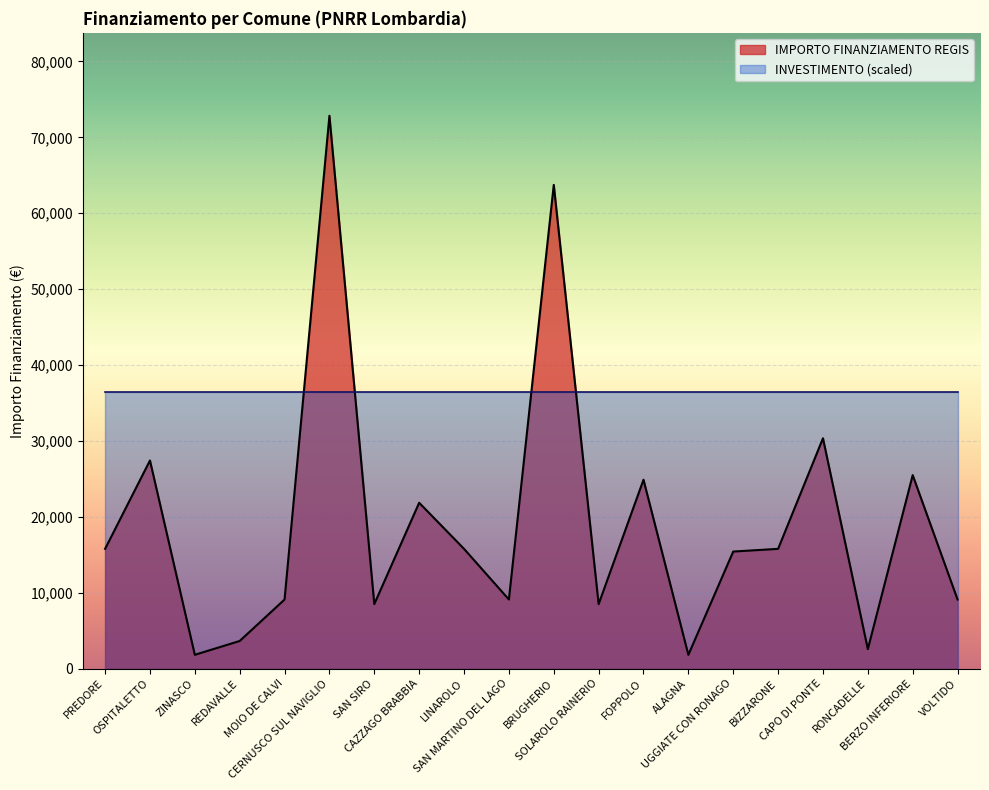

What is the label of the 2nd point from the right?

BERZO INFERIORE